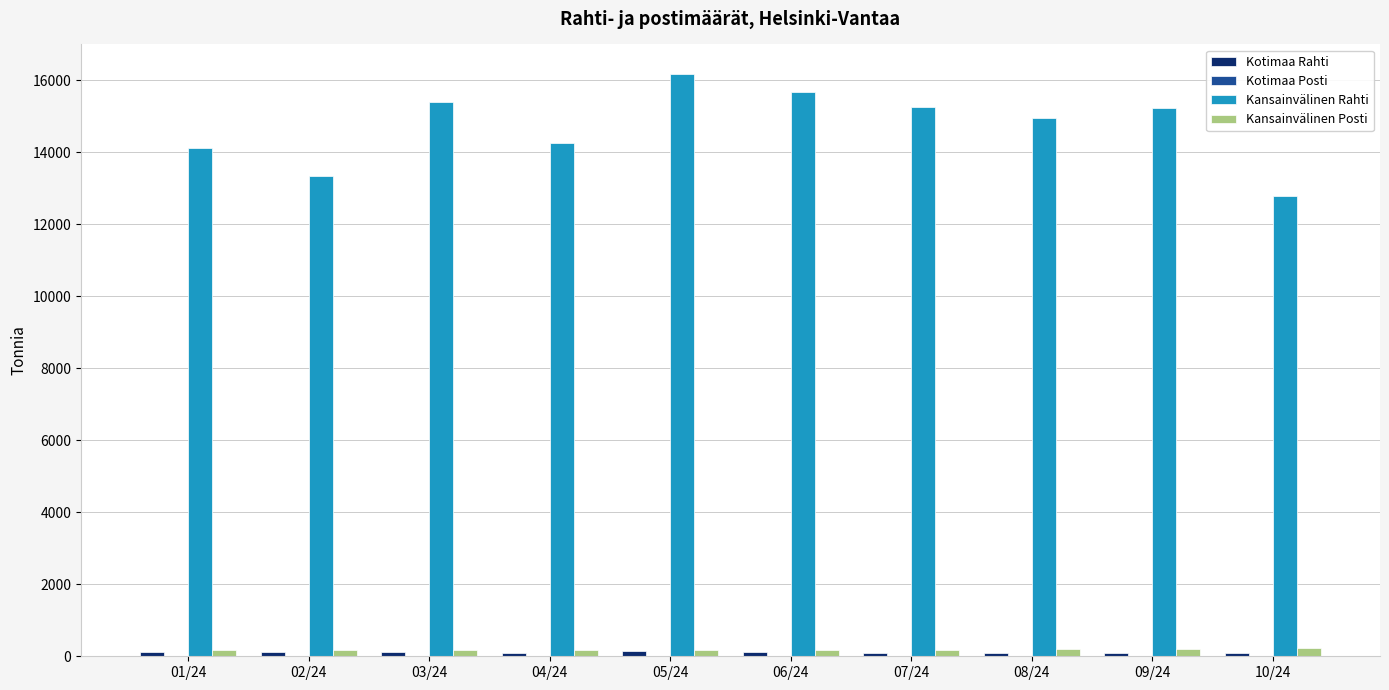

Between 02/24 and 06/24, which series saw the biggest shift?

Kansainvälinen Rahti